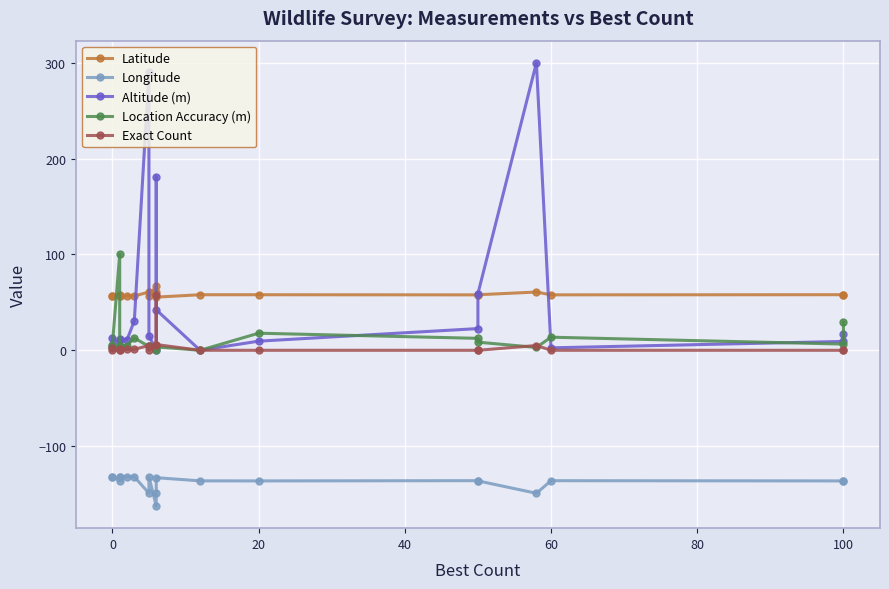

Does the chart display data point markers on the line(s)?

Yes